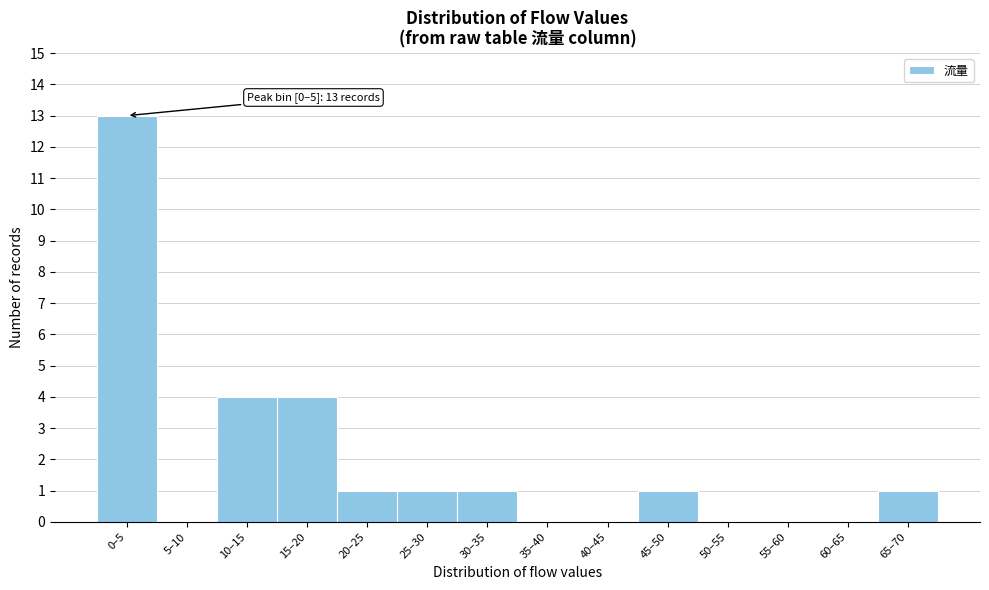

Reading left to right, extract all data points from this chart.

0–5=13	5–10=0	10–15=4	15–20=4	20–25=1	25–30=1	30–35=1	35–40=0	40–45=0	45–50=1	50–55=0	55–60=0	60–65=0	65–70=1